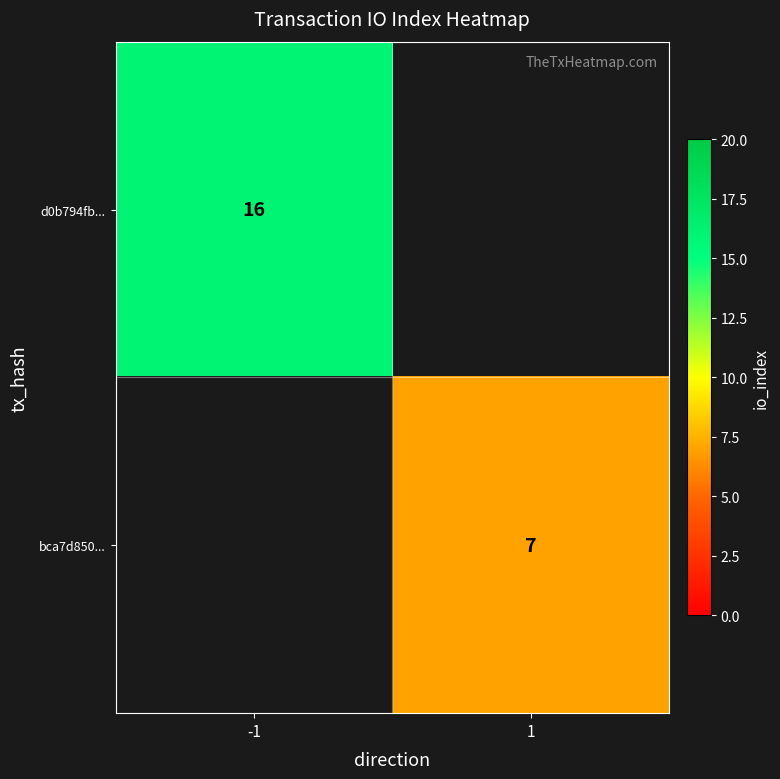

Is the value of d0b794fb... at -1 greater than the value of bca7d850... at 1?

Yes